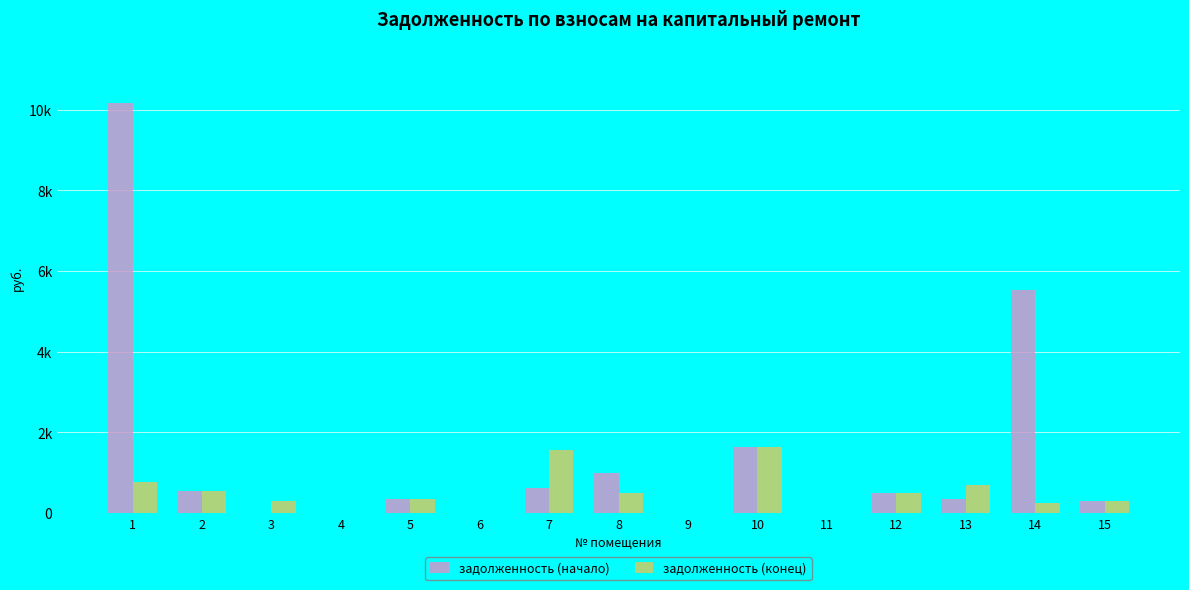

What are all the series names shown in the legend?

задолженность (начало), задолженность (конец)